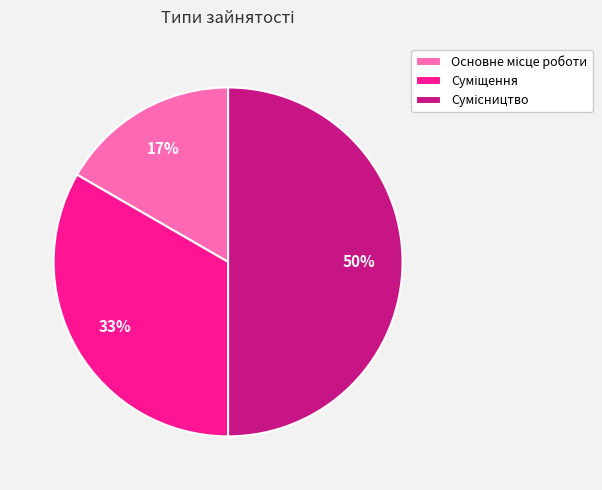

To the nearest percent, what is the average slice percentage?

33%